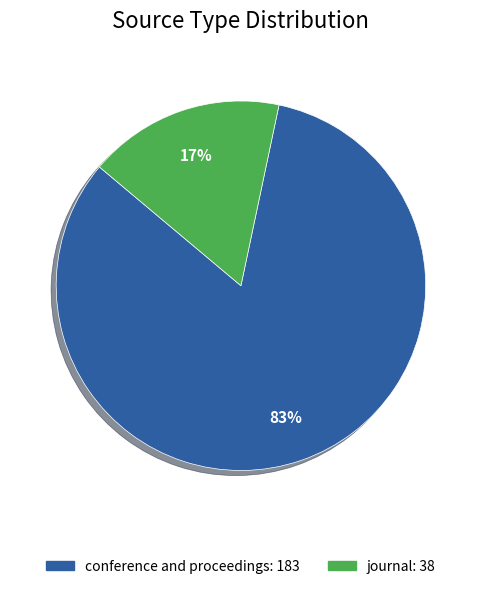

How many segments does this pie chart have?

2